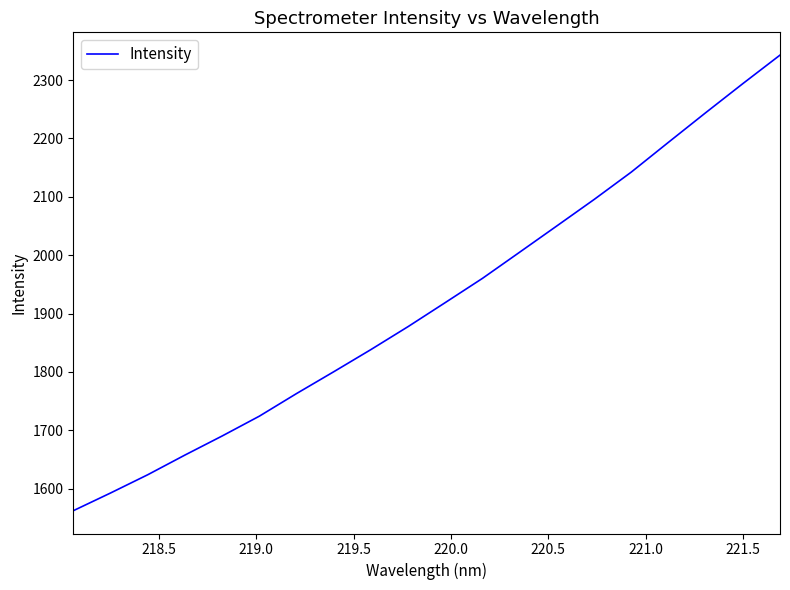

What is the smallest value displayed?

1562.2